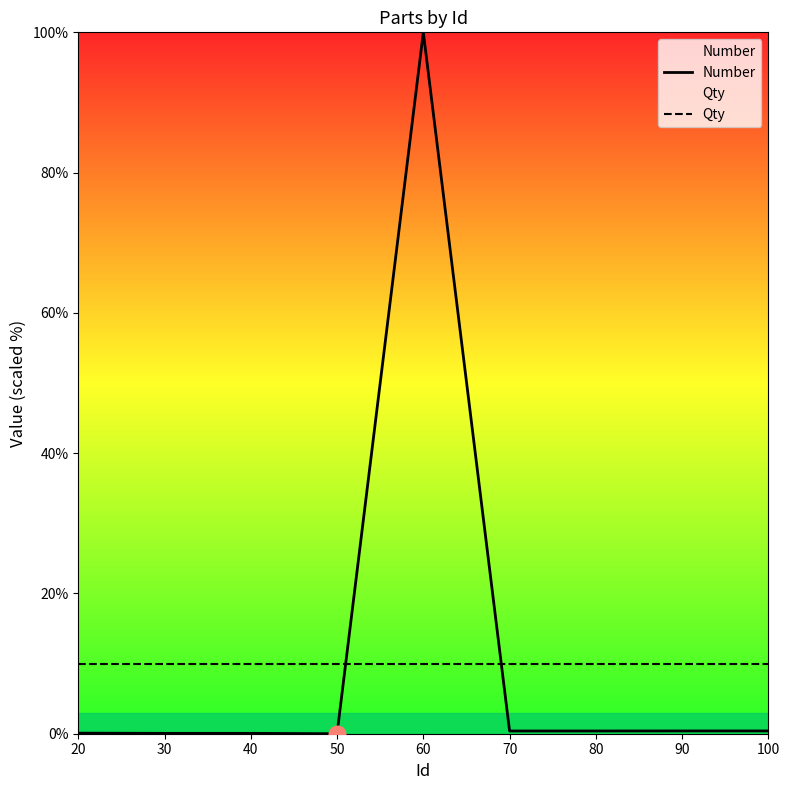

Reading left to right, list all the values displayed in this chart.

Number: 0.1	0.1	0.1	0.0	100.0	0.4	0.4	0.4	0.4
Qty: 10.0	10.0	10.0	10.0	10.0	10.0	10.0	10.0	10.0